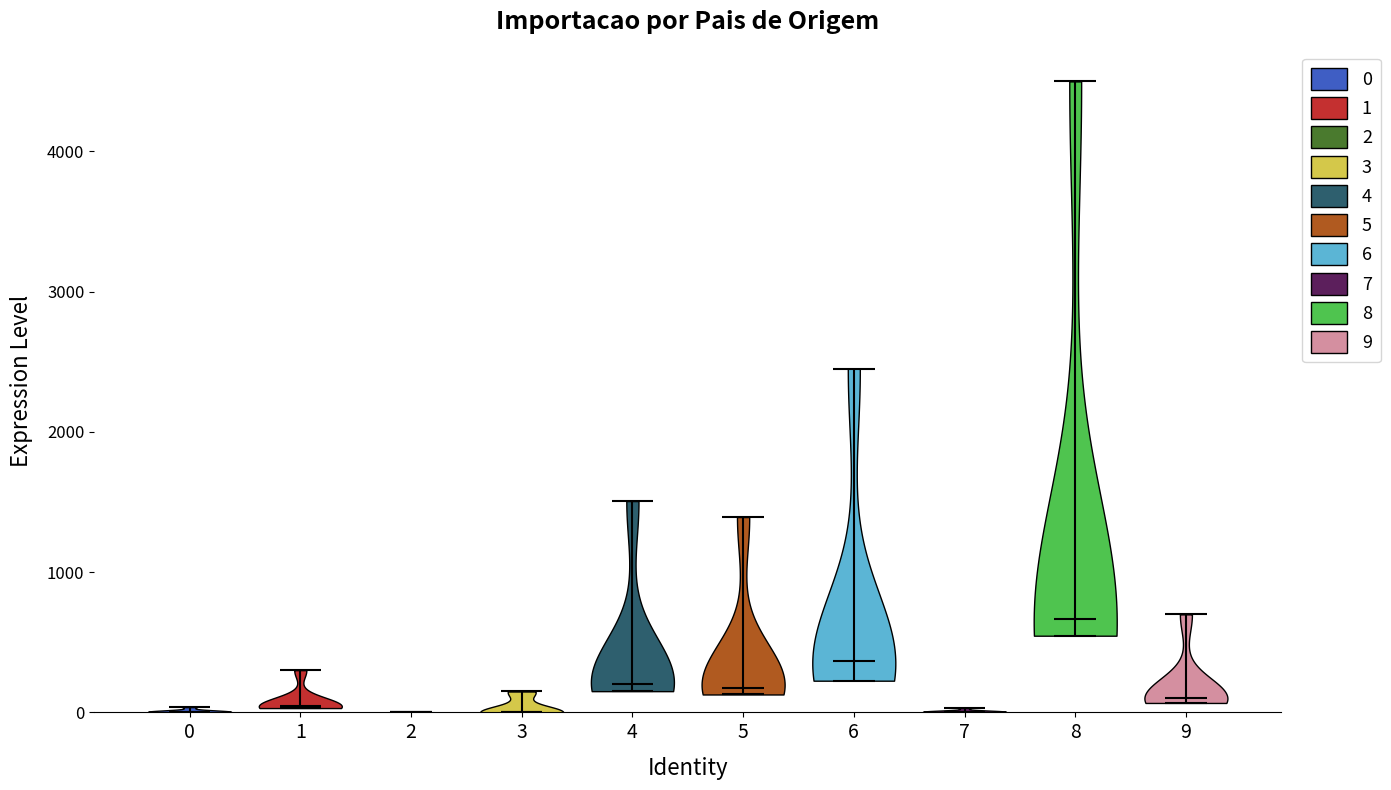

Reading left to right, read every violin against the y-axis: where its median line is, and the lowest and highest points it reaches. The values are not printed on the chart, so give them approximately, as read against the axis.

0: median line 0, lowest point 0, highest point 0
1: median line 0, lowest point 0, highest point 300
2: median line 0, lowest point 0, highest point 0
3: median line 0, lowest point 0, highest point 100
4: median line 200, lowest point 200, highest point 1500
5: median line 200, lowest point 100, highest point 1400
6: median line 400, lowest point 200, highest point 2400
7: median line 0, lowest point 0, highest point 0
8: median line 700, lowest point 500, highest point 4500
9: median line 100, lowest point 100, highest point 700